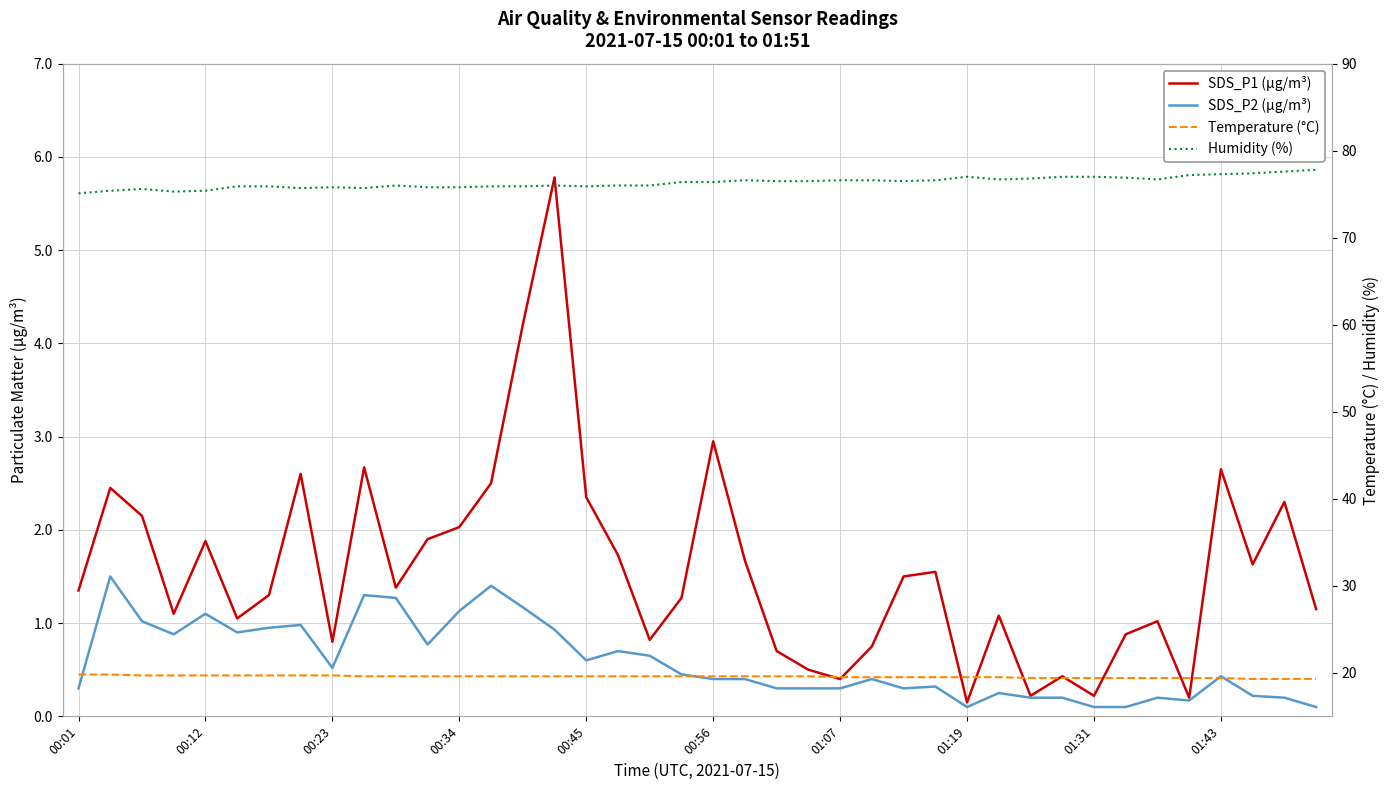

The value of SDS_P1 (µg/m³) at 17 is 1.7. True or false?

True